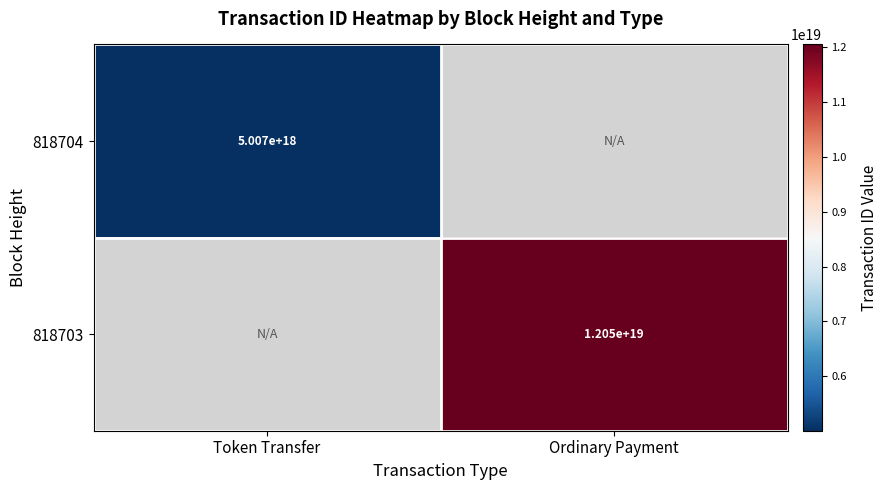

True or false: 818704 has a value of 8148575784552225792 at Token Transfer.

False